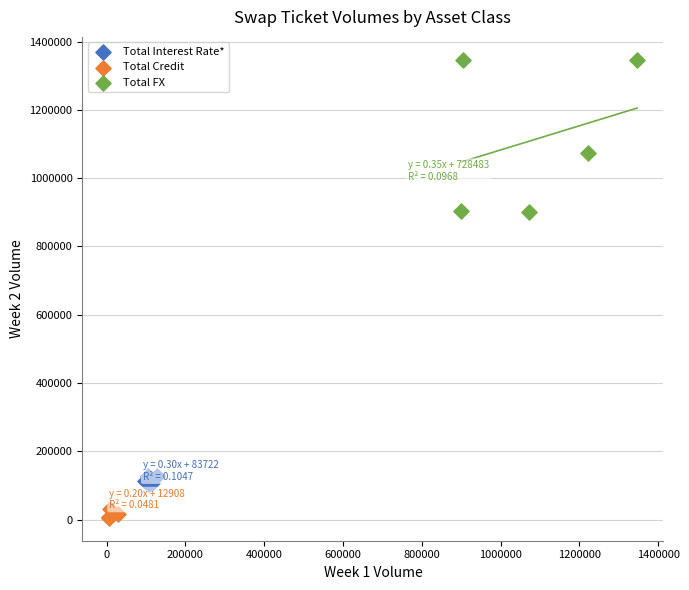

Which series contains the lowest Y value?

Total Credit